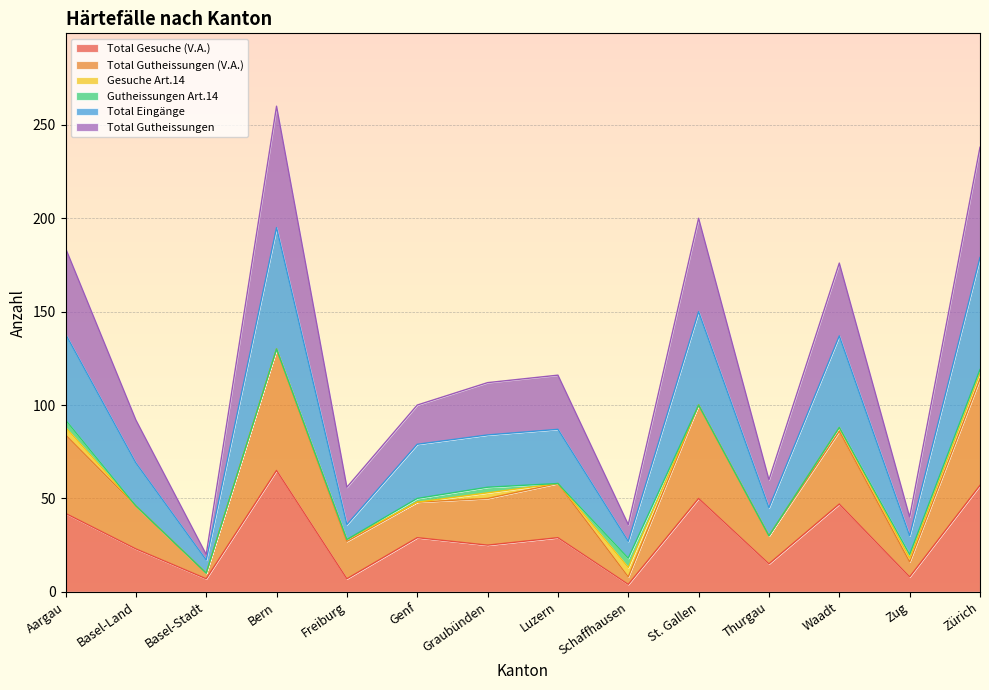

What is the sum of the Total Gesuche (V.A.) values at Thurgau and Bern?

80